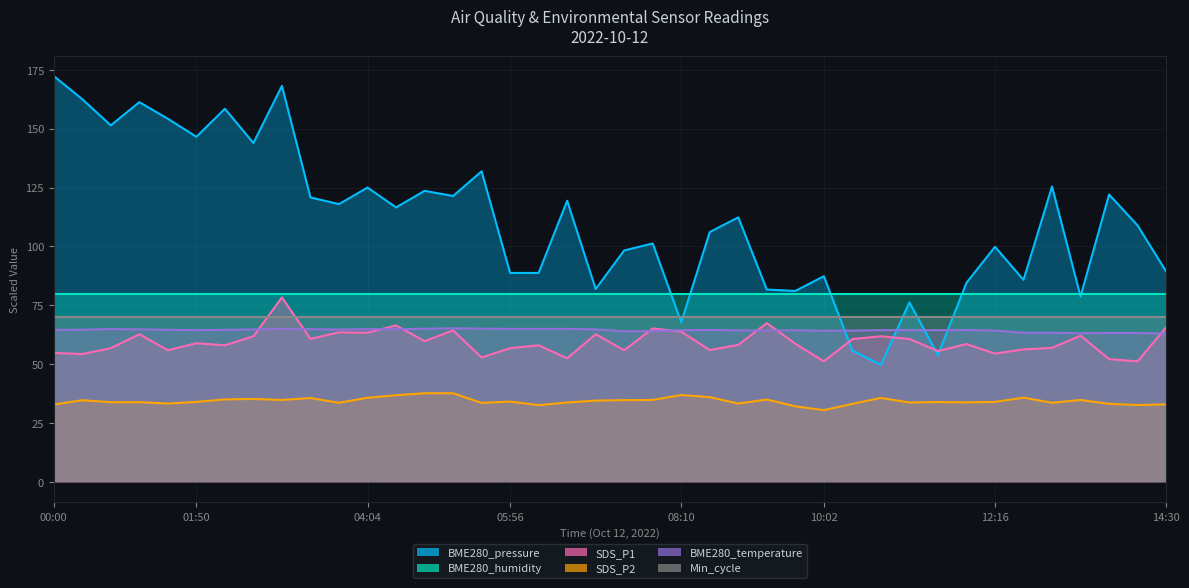

True or false: BME280_humidity and SDS_P1 intersect in this chart.

False